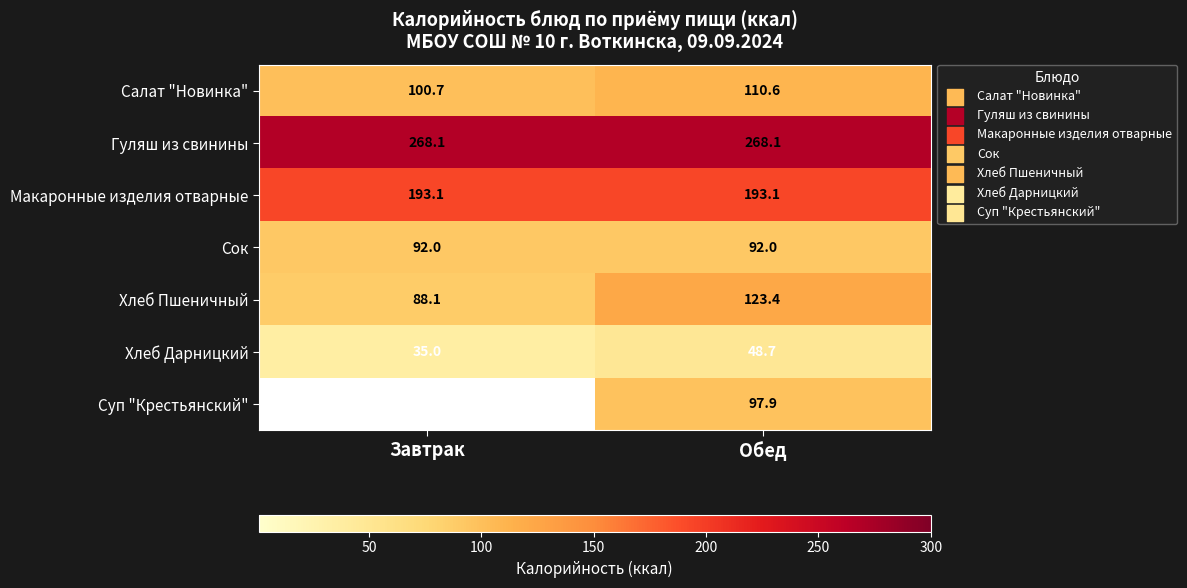

The value of Хлеб Пшеничный at Обед is 123.4. True or false?

True